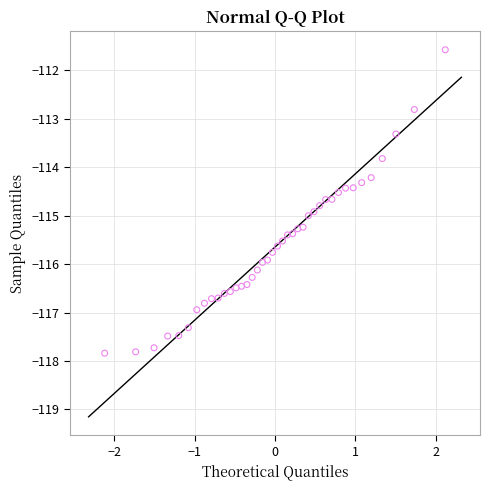

What is the range of X values (max minus min)?

4.2